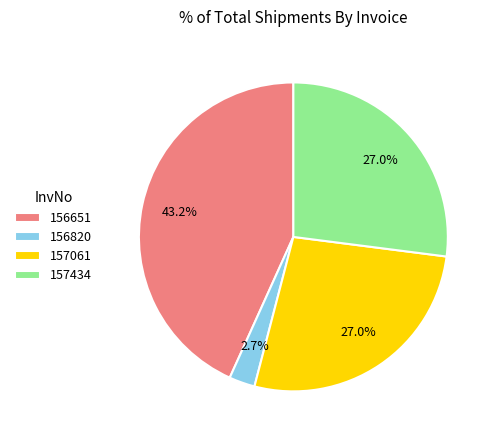

To the nearest percent, what portion does 156820 represent?

3%